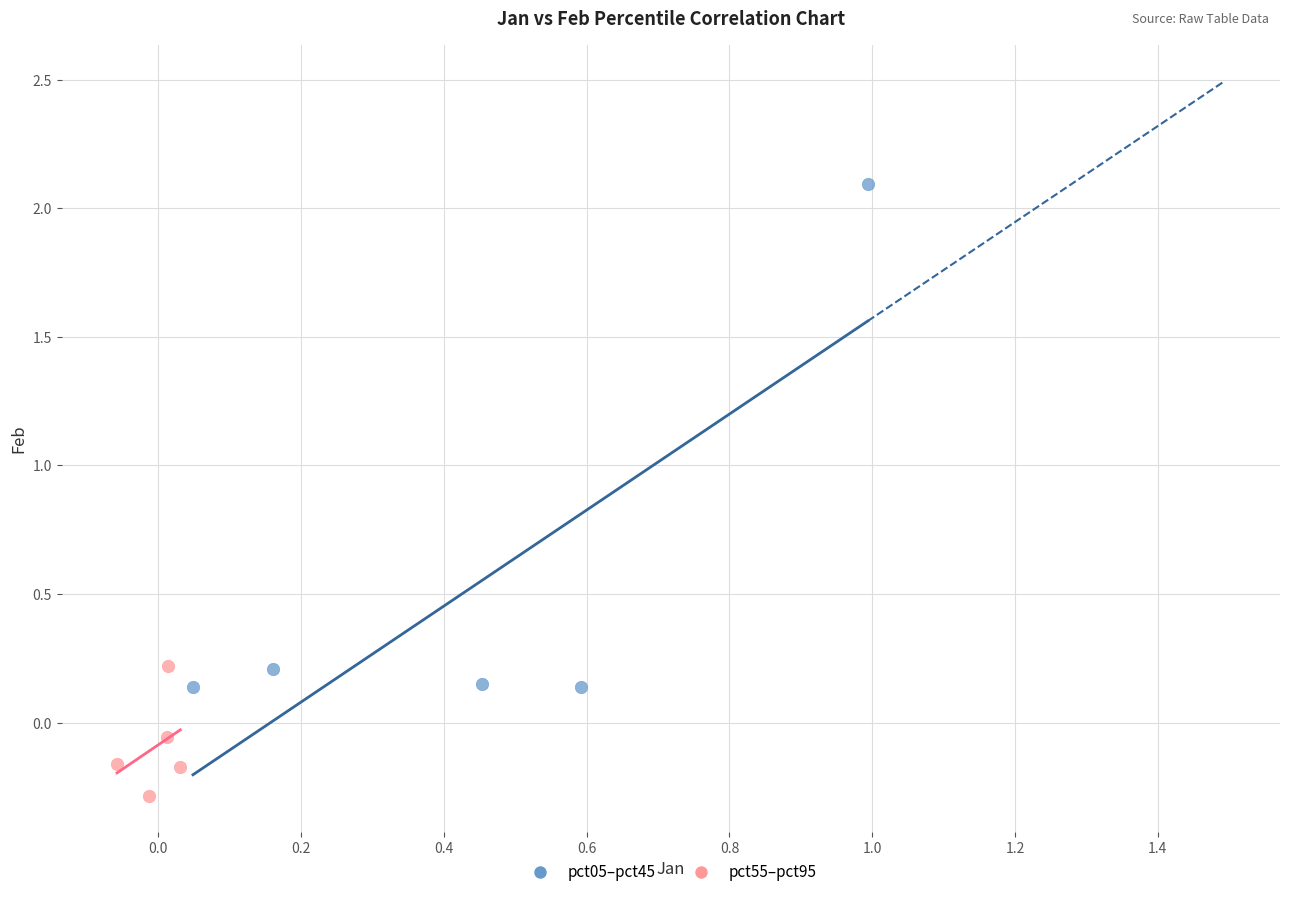

Which series reaches the maximum Y coordinate?

pct05–pct45